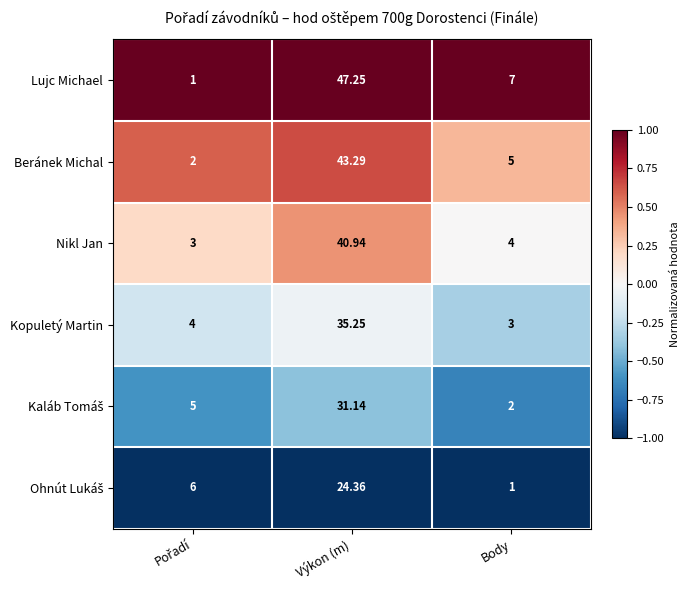

Which category has the highest value in the Lujc Michael series?

Výkon (m)